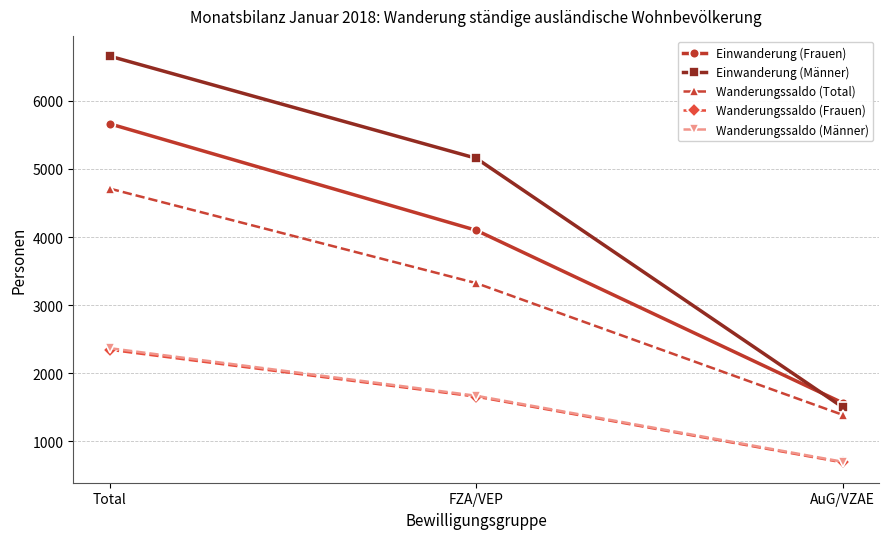

At which category is the sum across all series the highest?

Total